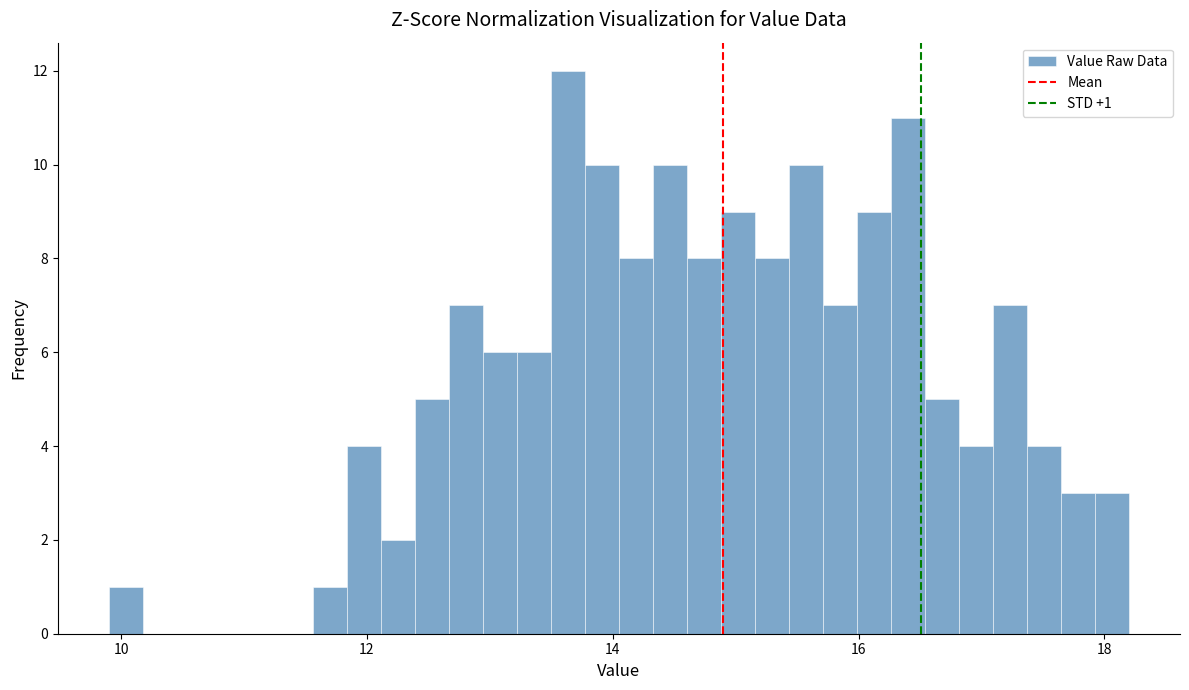

Read against the x-axis, roughly where is the centre of the tallest bar?

13.6